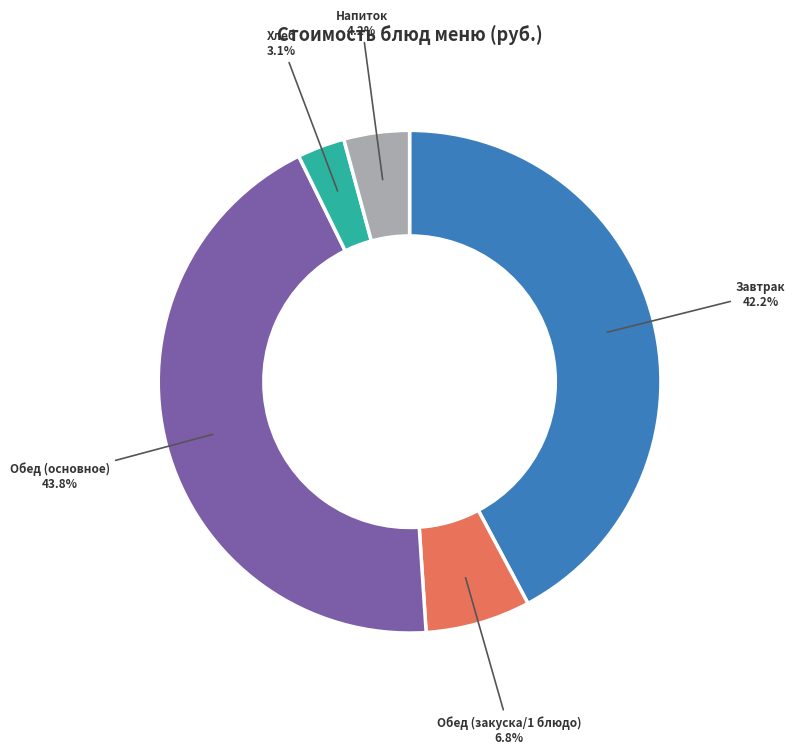

Is there any slice that represents more than half of the pie?

No